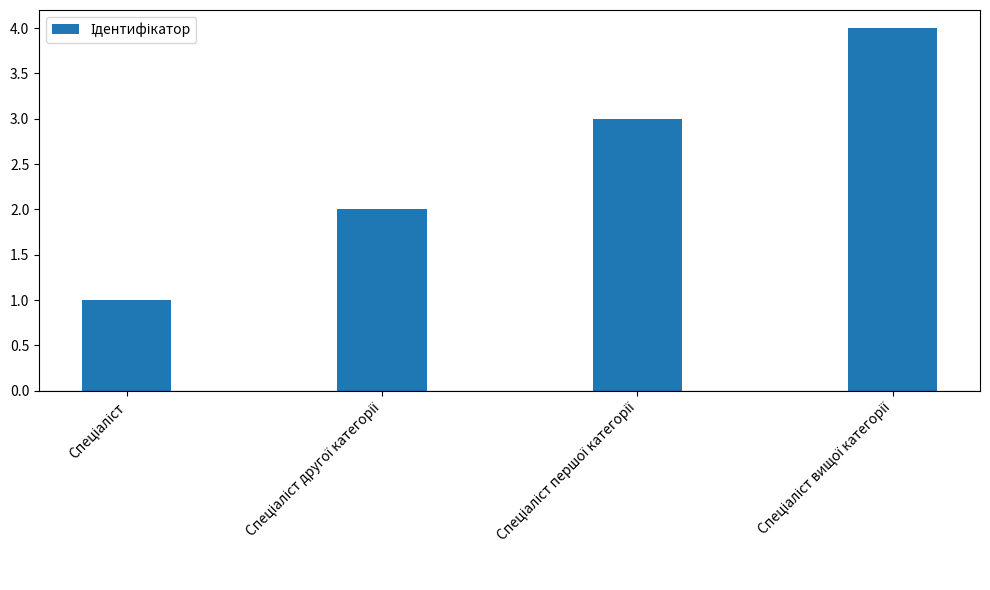

What is the greatest value displayed?

4